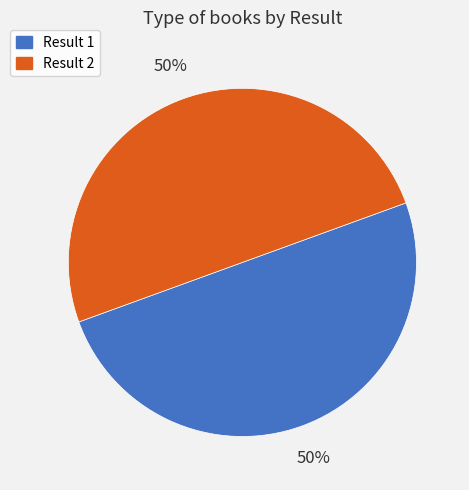

How many segments does this pie chart have?

2